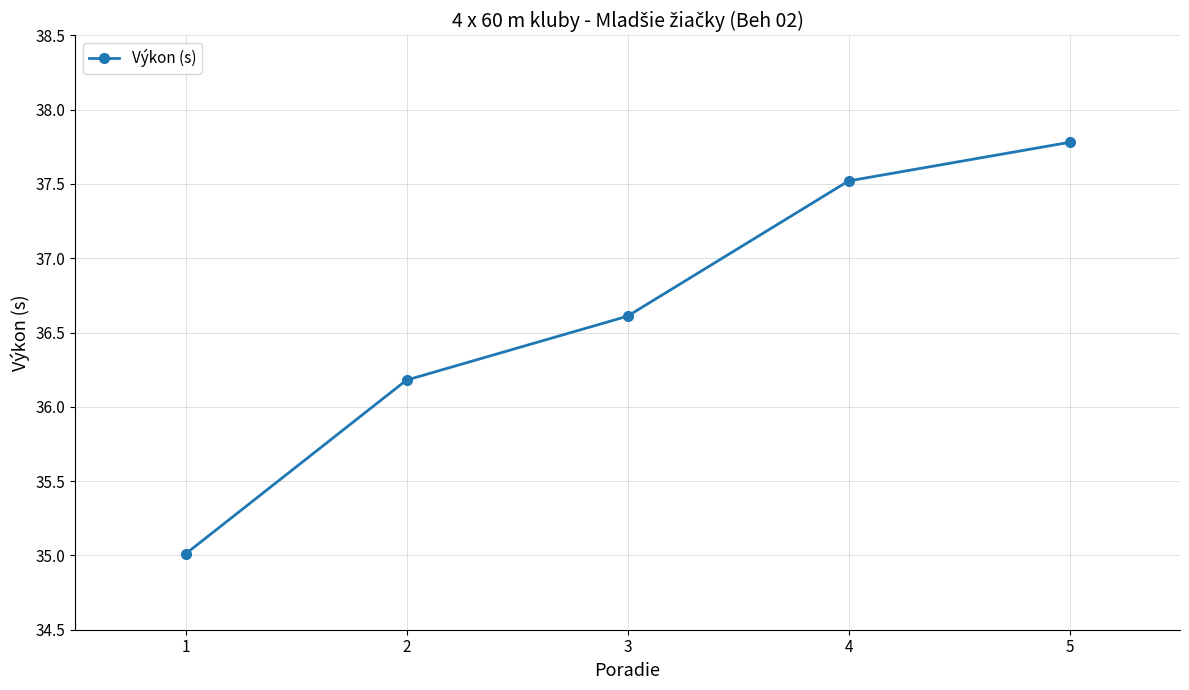

What is the sum of all values?

183.1